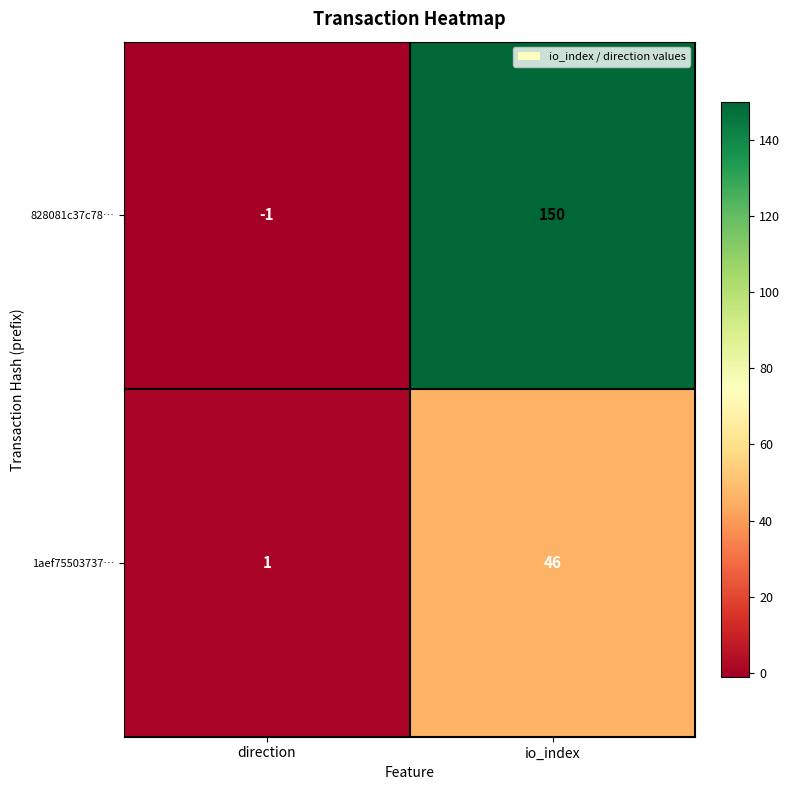

Between direction and io_index, which series saw the biggest shift?

828081c37c78…